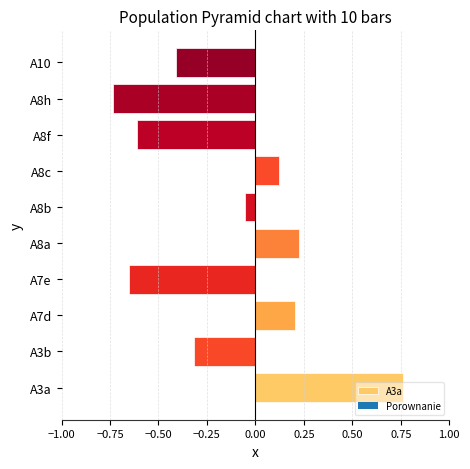

What is the label of the 3rd bar from the right?

A8f